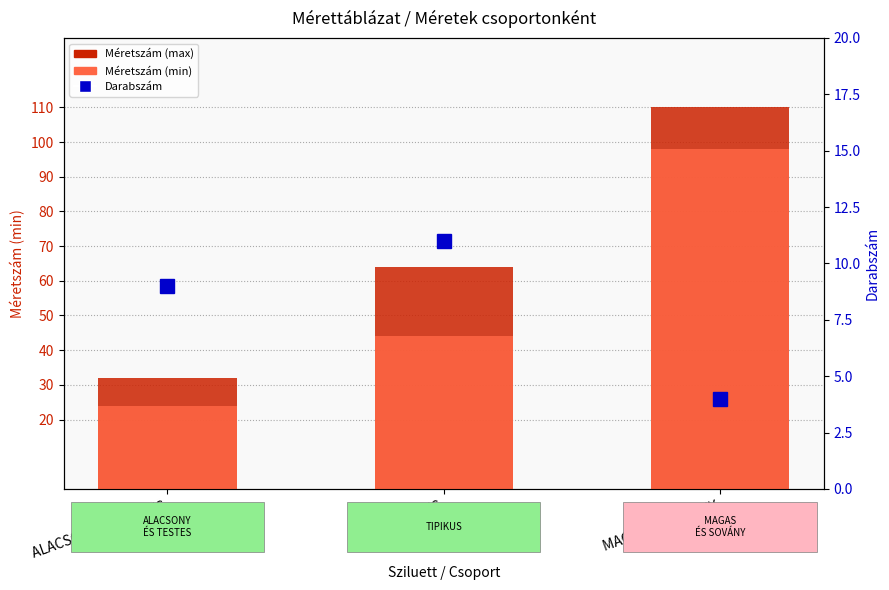

What are all the series names shown in the legend?

Méretszám (max), Méretszám (min), Darabszám